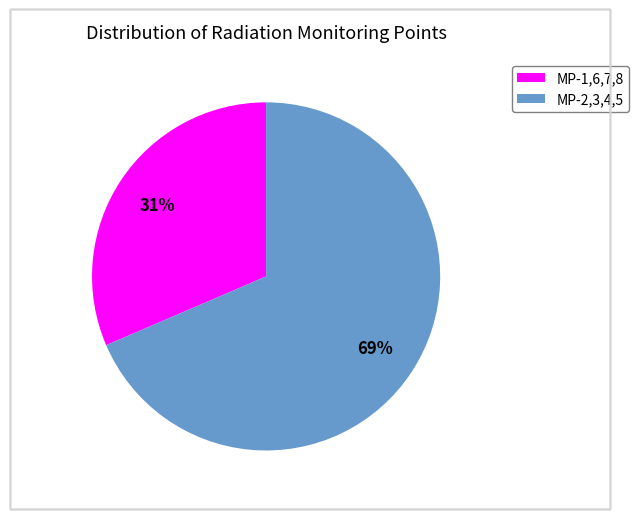

Which has a higher value, MP-2,3,4,5 or MP-1,6,7,8?

MP-2,3,4,5